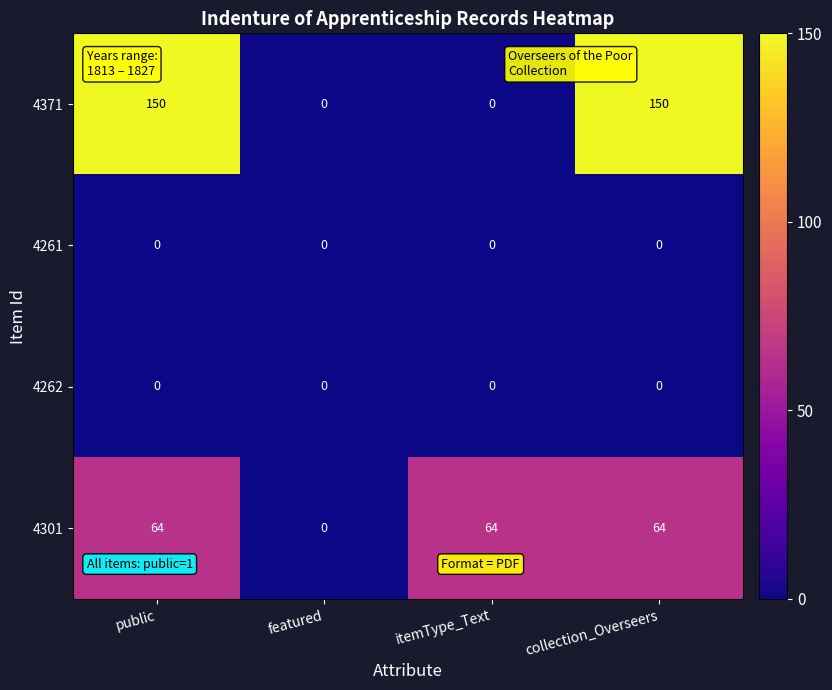

Which series changed the most between featured and collection_Overseers?

4371